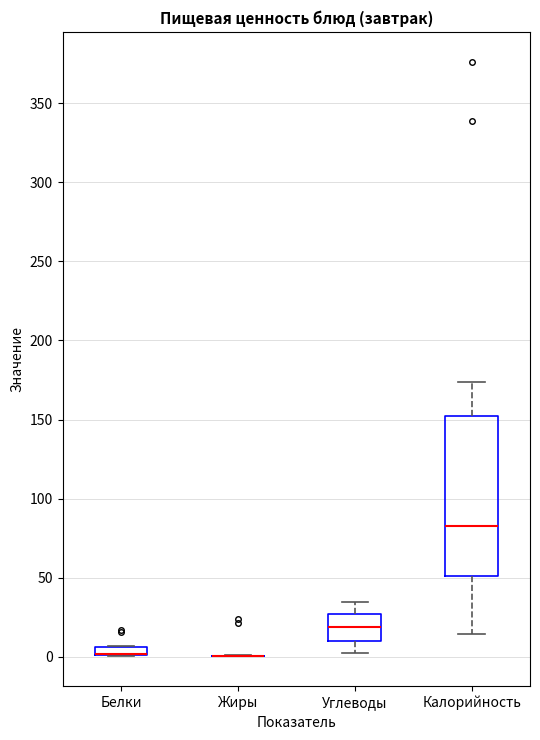

Which box is the tallest, from its lower edge to its upper edge?

Калорийность